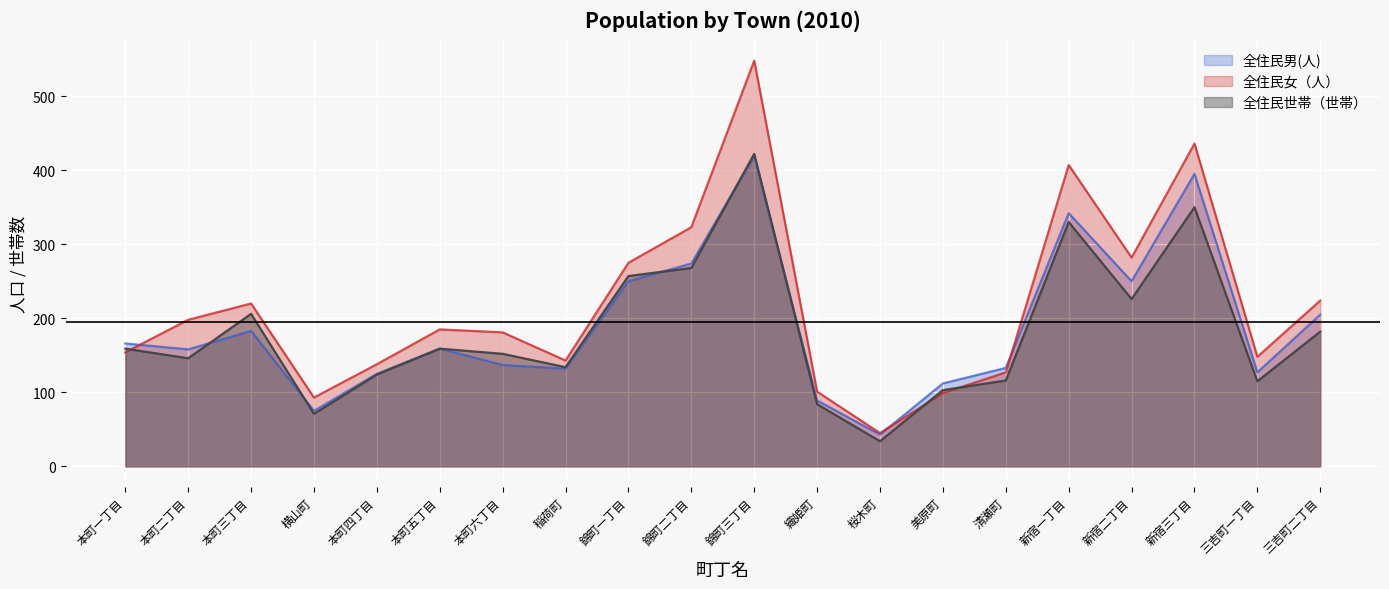

Is it true that 全住民女（人） equals 185 at 本町五丁目?

True